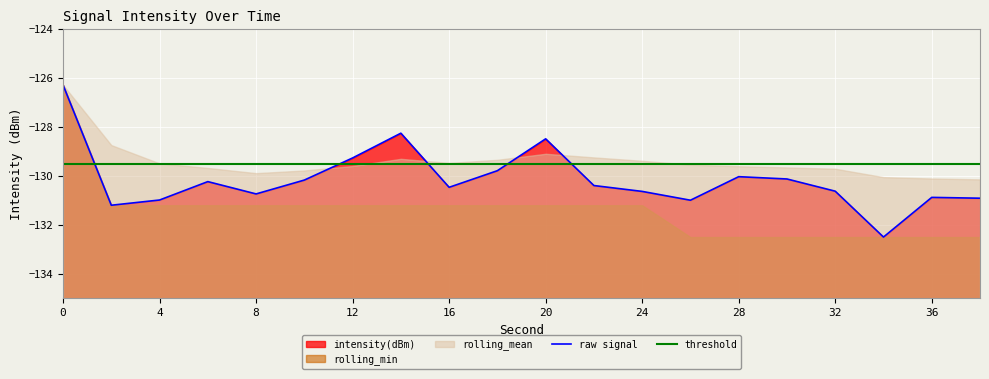

What is the greatest value displayed?

-126.3